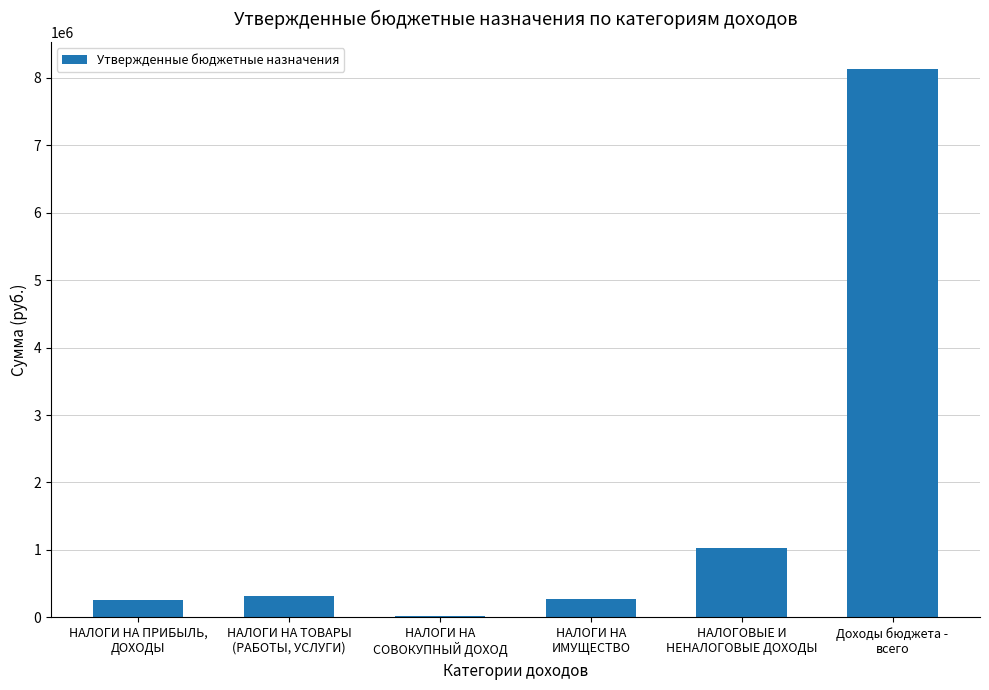

What is the maximum value shown in the chart?

8128119